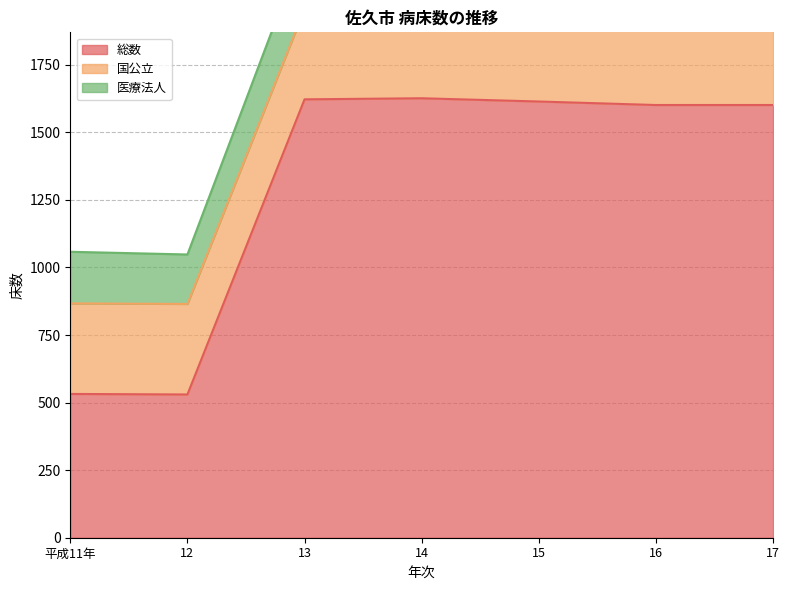

Where does the 医療法人 series first go above 2161?

13